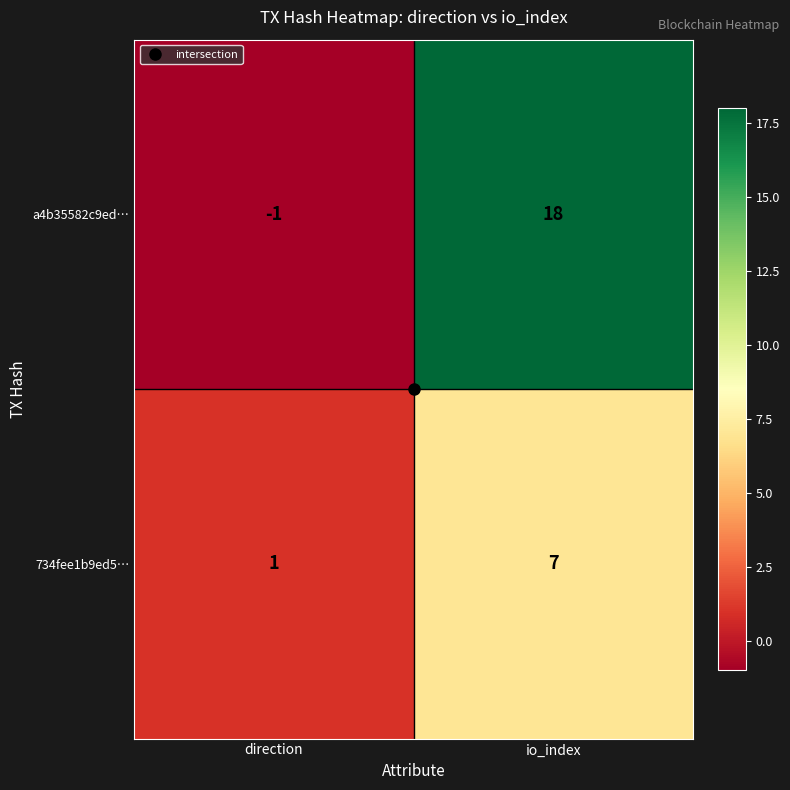

Which series has the largest total across all categories?

a4b35582c9ed…